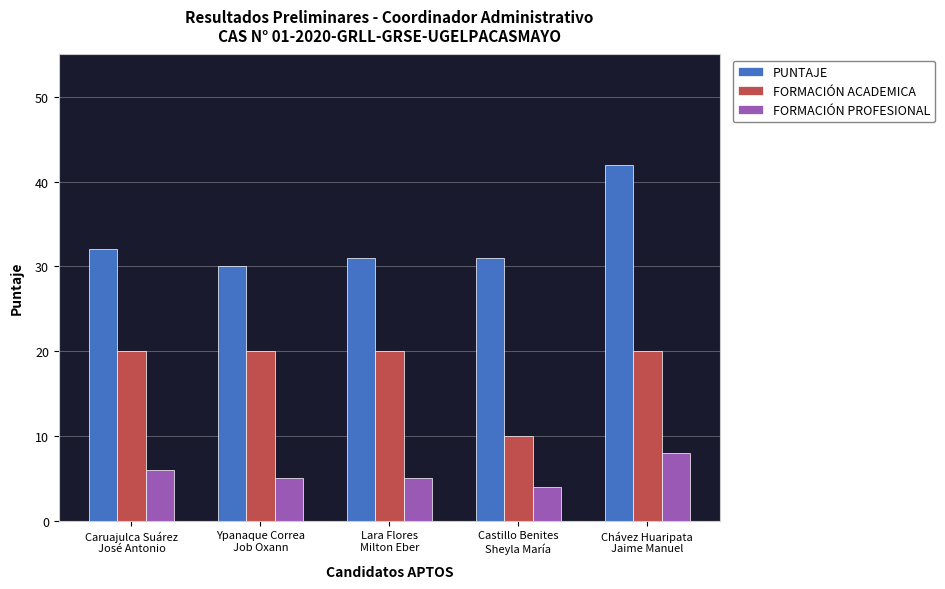

List the series in order of their peak value, lowest first.

FORMACIÓN PROFESIONAL, FORMACIÓN ACADEMICA, PUNTAJE